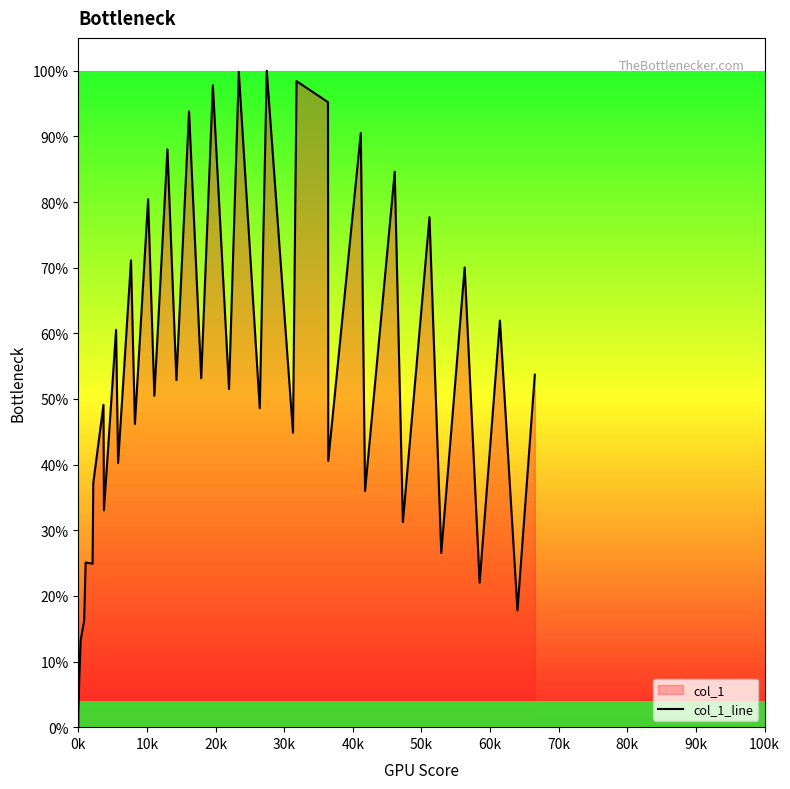

Where is the data nearest to the value 0?

0k